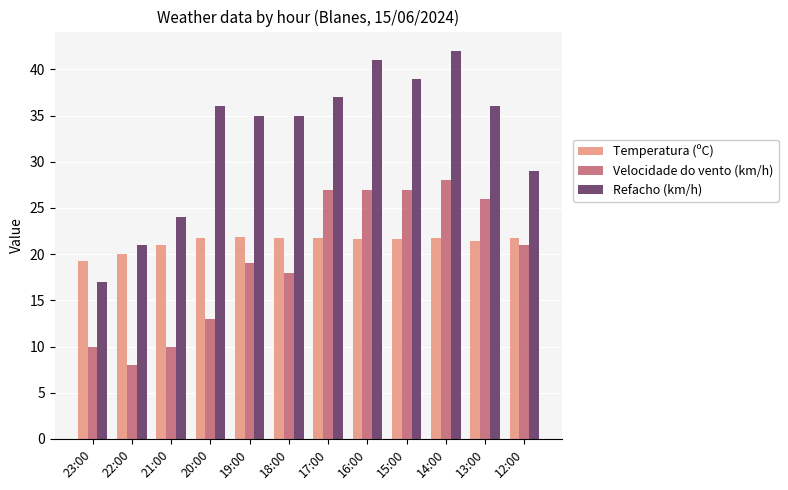

What is the label of the 5th bar from the right?

16:00